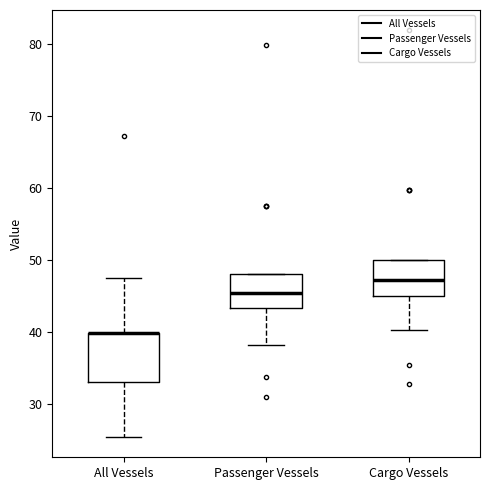

Where does the lower whisker of the box for Cargo Vessels end on the y-axis? The values are not printed on the chart, so give them approximately, as read against the axis.

40